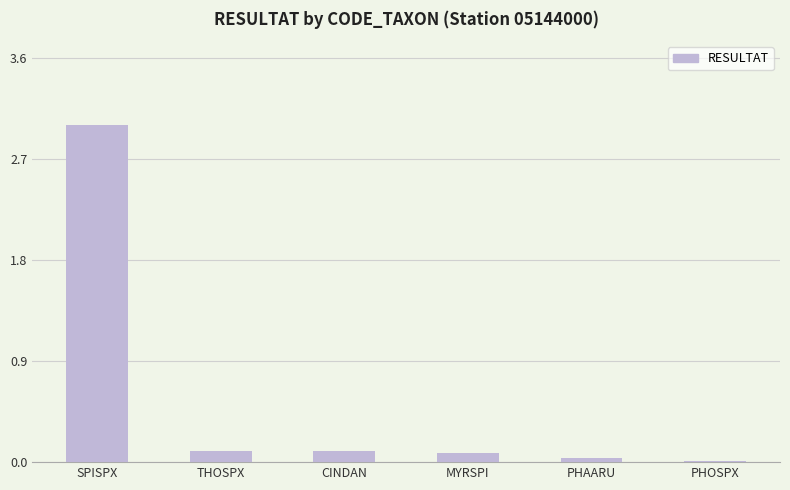

Between SPISPX and PHOSPX, which is larger?

SPISPX